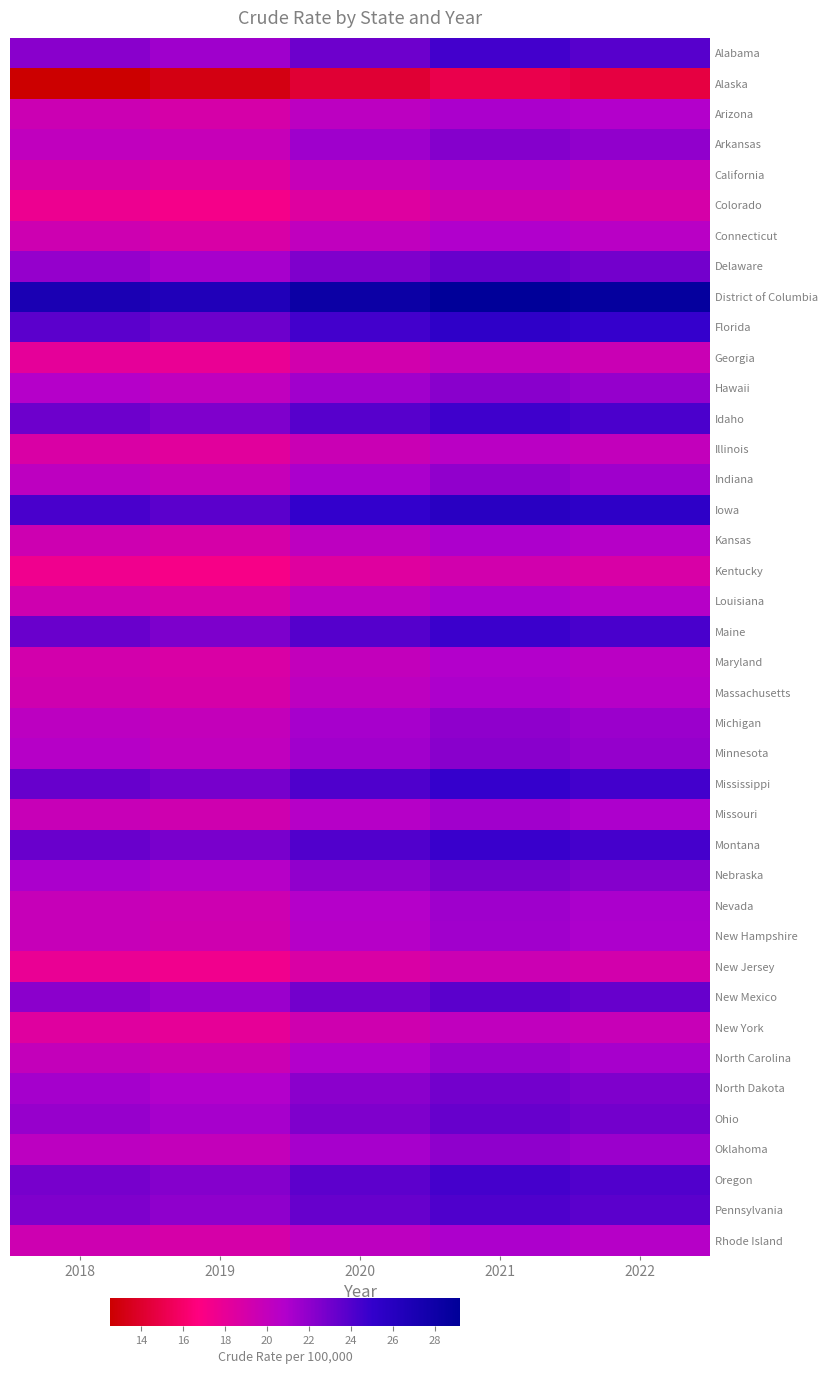

Rank the series by their maximum value, from lowest to highest.

Alaska, Kentucky, Colorado, New Jersey, Georgia, New York, California, Illinois, Maryland, Connecticut, Kansas, Louisiana, Massachusetts, Rhode Island, Arizona, Missouri, New Hampshire, Nevada, North Carolina, Indiana, Michigan, Oklahoma, Hawaii, Minnesota, Arkansas, Nebraska, North Dakota, Delaware, Ohio, New Mexico, Pennsylvania, Oregon, Alabama, Idaho, Maine, Montana, Mississippi, Florida, Iowa, District of Columbia